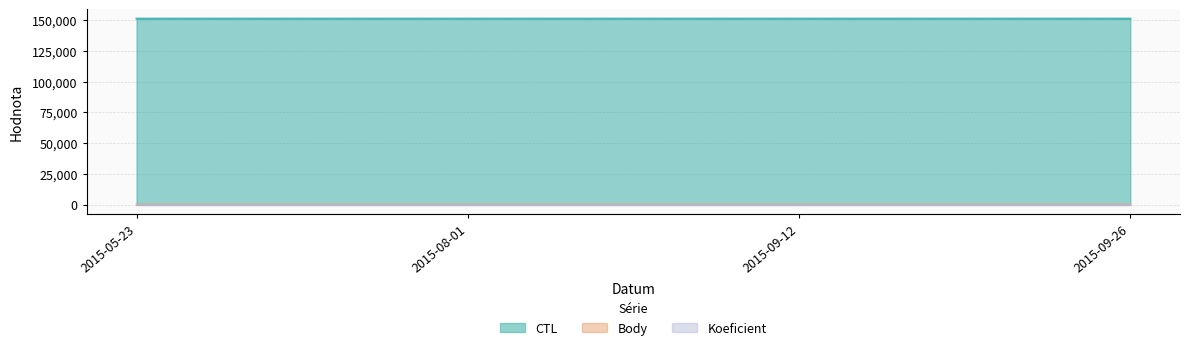

True or false: Body and CTL cross at least once.

False